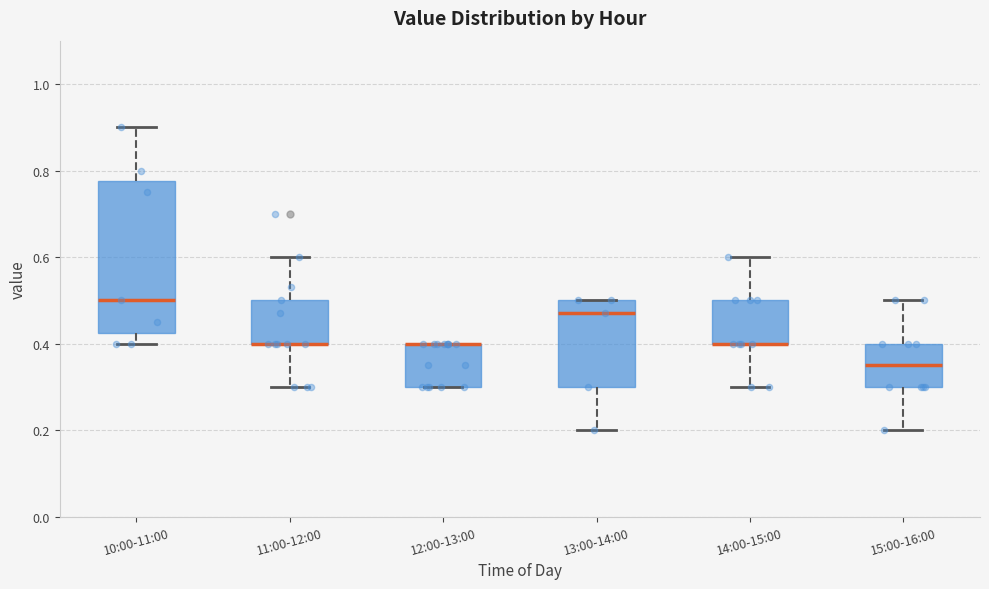

Which box is the tallest, from its lower edge to its upper edge?

10:00-11:00